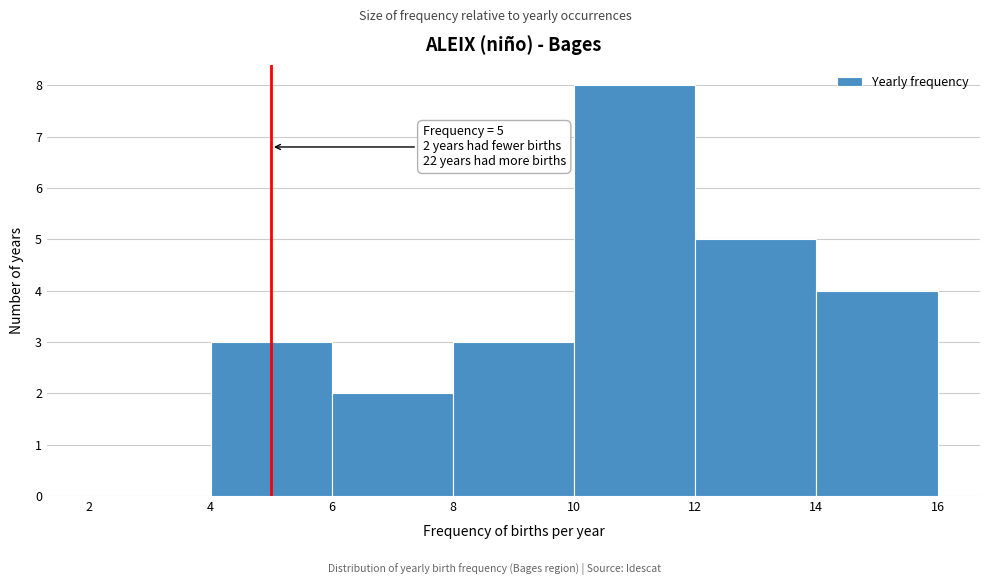

Which range on the x-axis has the tallest bar?

10 to 12